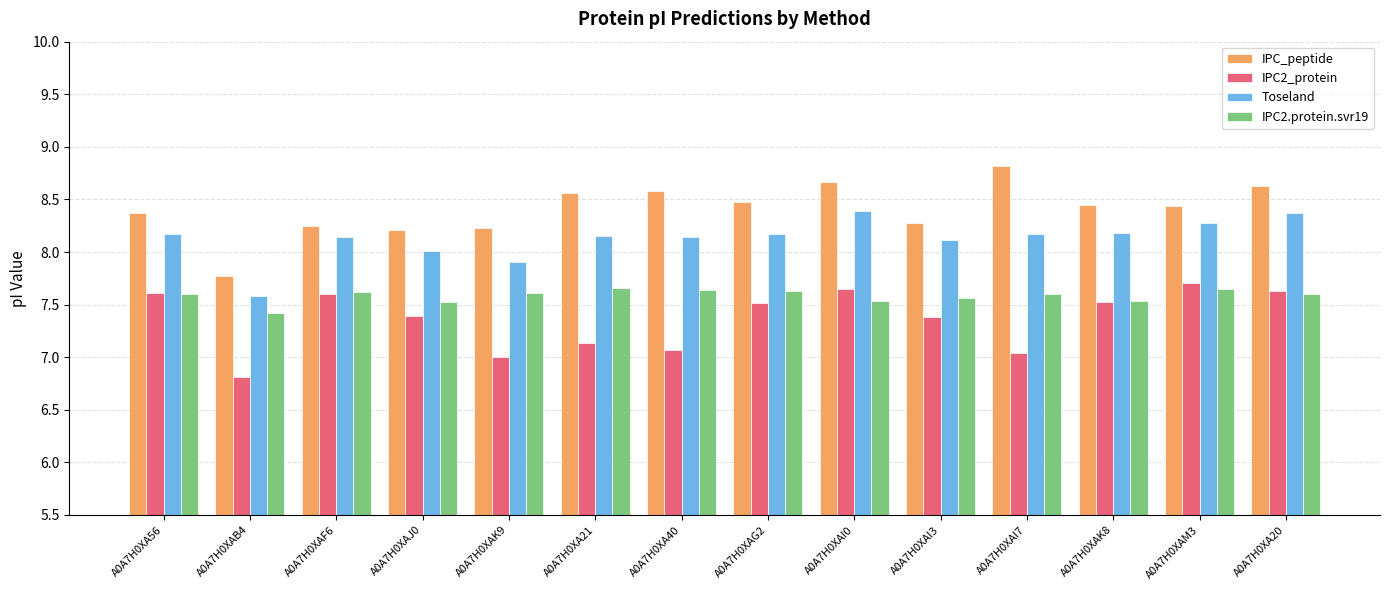

The Toseland series shows 8.2 at A0A7H0XAK8. True or false?

True